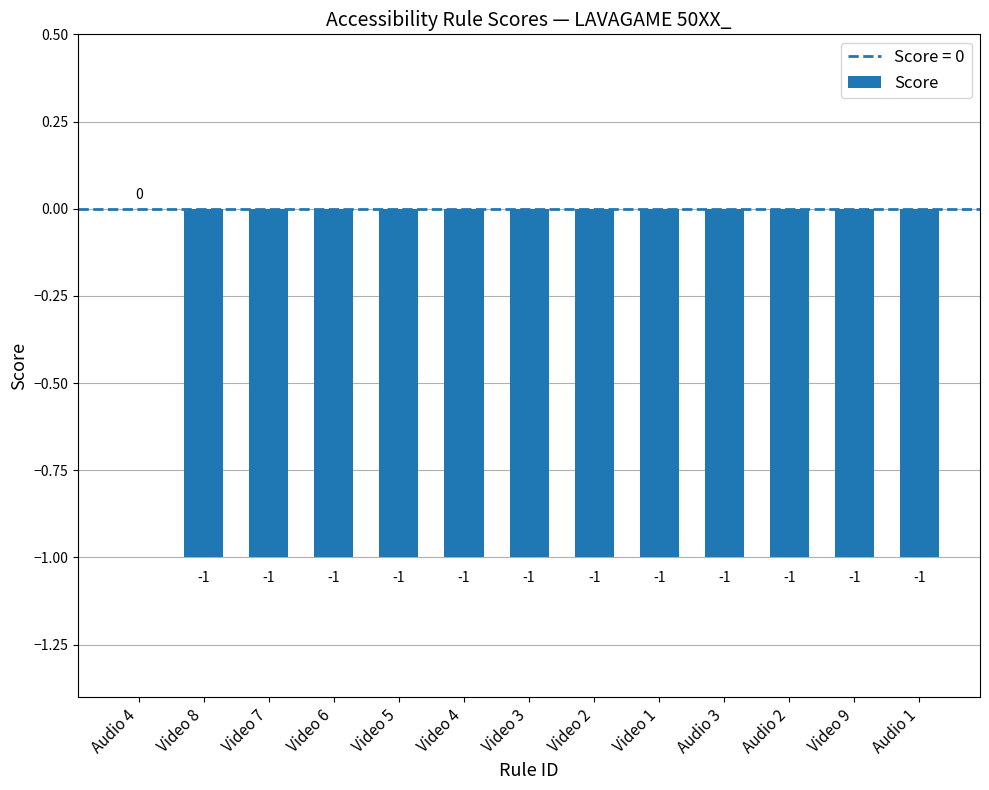

Where is the data nearest to the value 0?

Audio 4